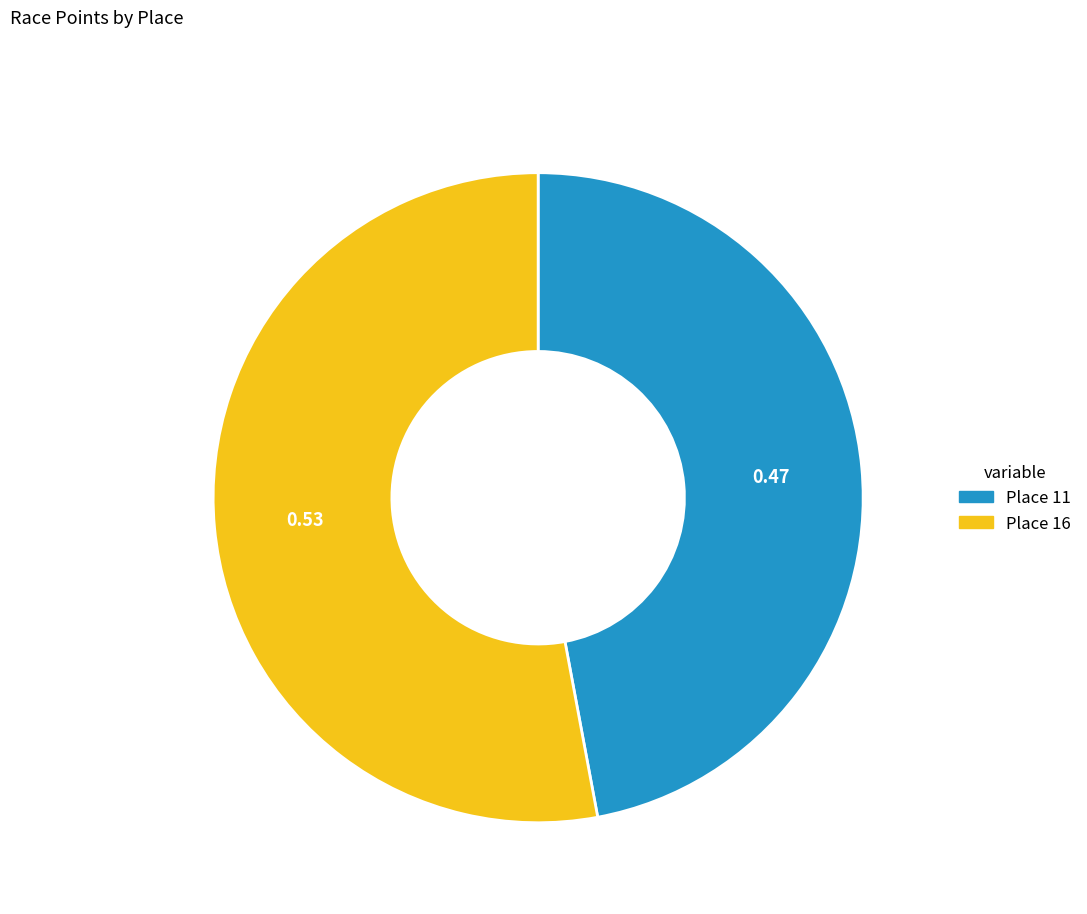

Does any single category account for the majority?

Yes